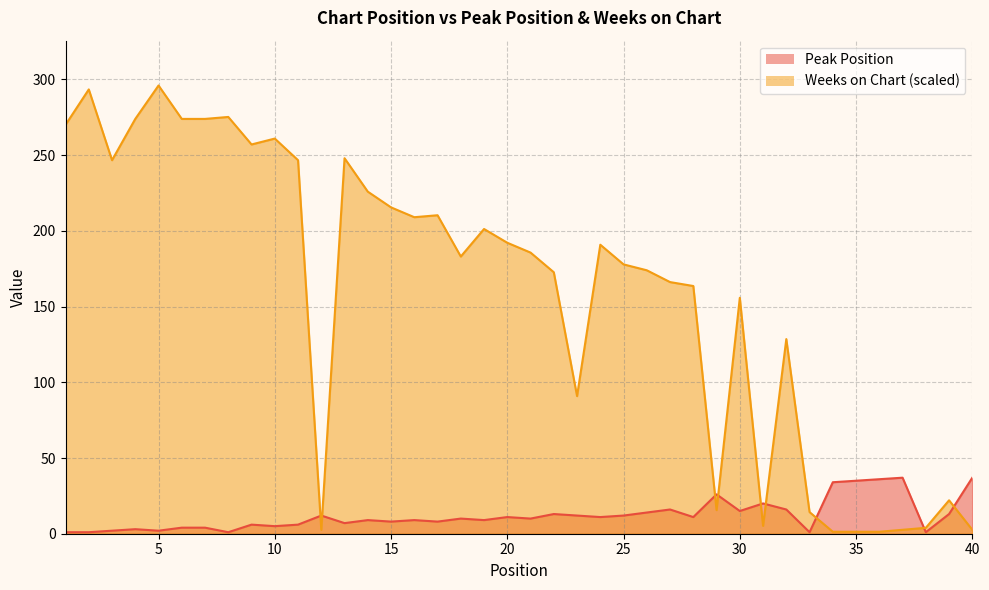

Reading left to right, what are all the values shown in this chart?

Peak Position: 1=1.0	2=1.0	3=2.0	4=3.0	5=2.0	6=4.0	7=4.0	8=1.0	9=6.0	10=5.0	11=6.0	12=12.0	13=7.0	14=9.0	15=8.0	16=9.0	17=8.0	18=10.0	19=9.0	20=11.0	21=10.0	22=13.0	23=12.0	24=11.0	25=12.0	26=14.0	27=16.0	28=11.0	29=26.0	30=15.0	31=20.0	32=16.0	33=1.0	34=34.0	35=35.0	36=36.0	37=37.0	38=1.0	39=13.0	40=37.0
Weeks on Chart: 1=270.0	2=293.4	3=246.7	4=273.9	5=296.0	6=273.9	7=273.9	8=275.2	9=257.1	10=260.9	11=246.7	12=2.6	13=248.0	14=225.9	15=215.5	16=209.0	17=210.3	18=183.1	19=201.2	20=192.1	21=185.6	22=172.7	23=90.9	24=190.8	25=177.9	26=174.0	27=166.2	28=163.6	29=15.6	30=155.8	31=5.2	32=128.5	33=14.3	34=1.3	35=1.3	36=1.3	37=2.6	38=3.9	39=22.1	40=2.6